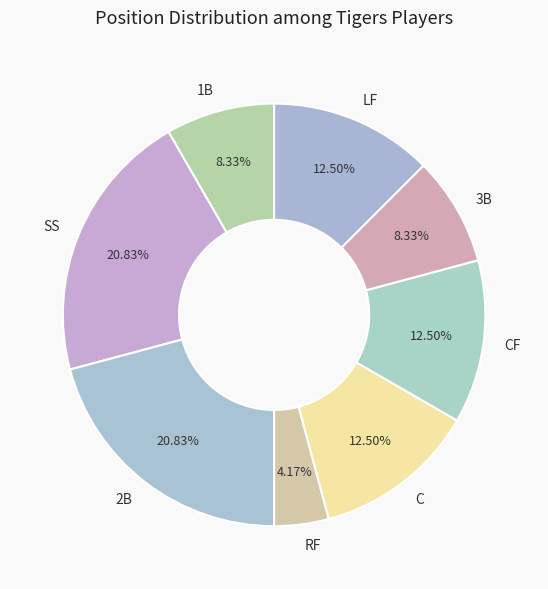

Which category has the smallest portion of the pie?

RF